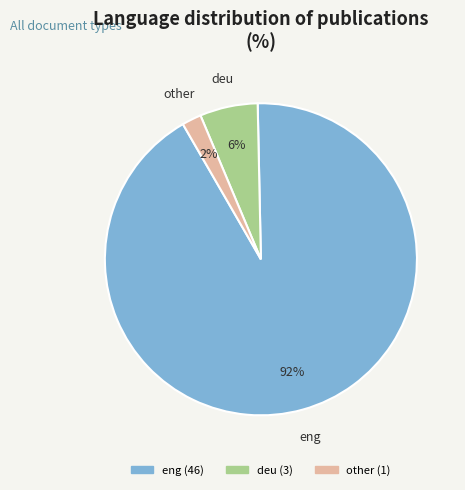

Does any single category account for the majority?

Yes